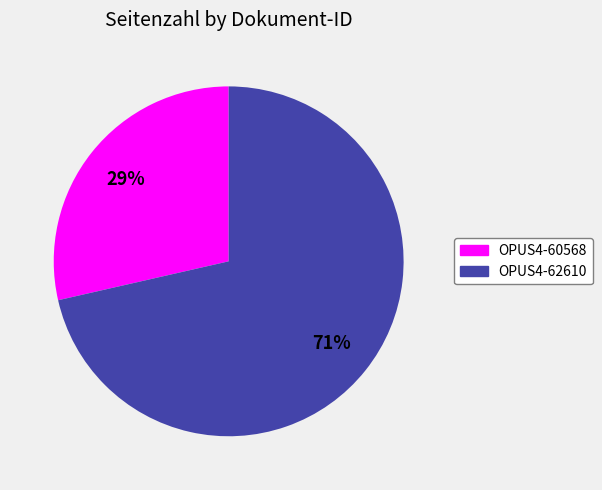

To the nearest percent, what portion does OPUS4-62610 represent?

71%